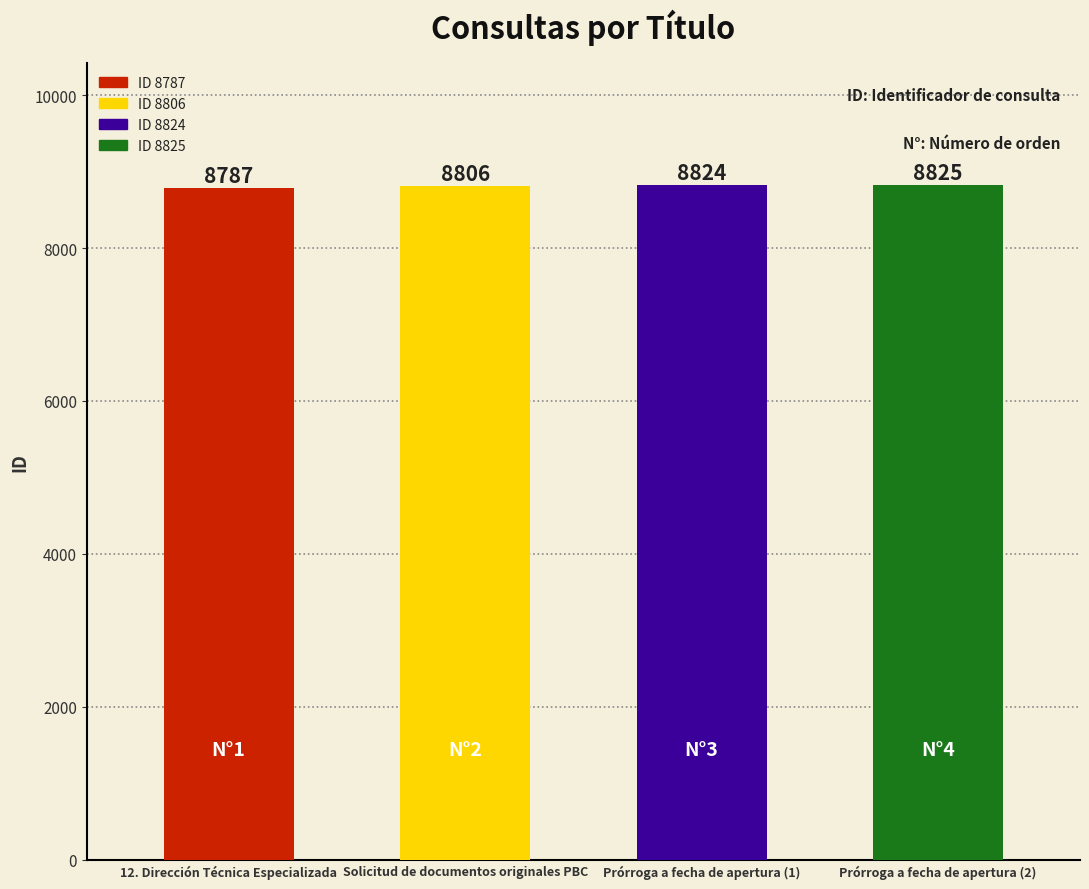

What position from the left is Prórroga a fecha de apertura (2)?

4